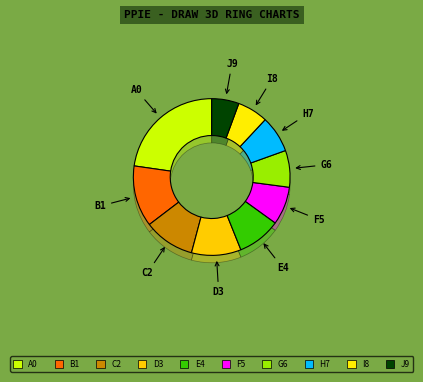

Does 王叶 account for over 50% of the chart?

No